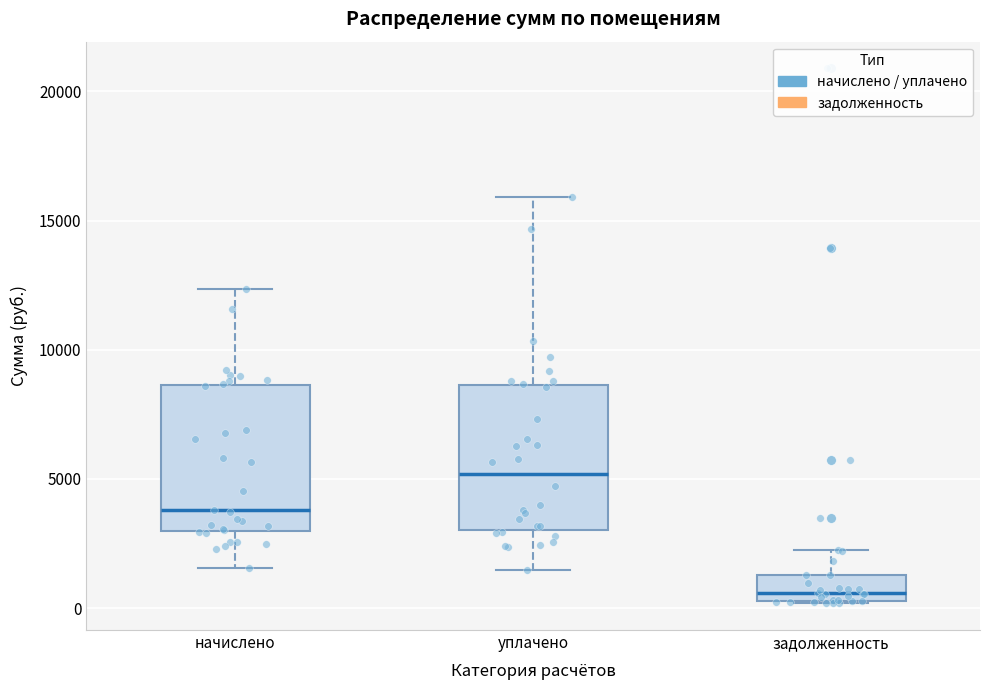

Reading left to right, transcribe this box plot: for each box, give where its median line is, the range the box spans, and where its two whiskers end, as read against the y-axis. The values are not printed on the chart, so give them approximately, as read against the axis.

начислено: median 4000, box 3000 to 8500, whiskers 1500 to 12500
уплачено: median 5000, box 3000 to 8500, whiskers 1500 to 16000
задолженность: median 500 (just above the box's lower edge), box 500 to 1500, whiskers 0 to 2500